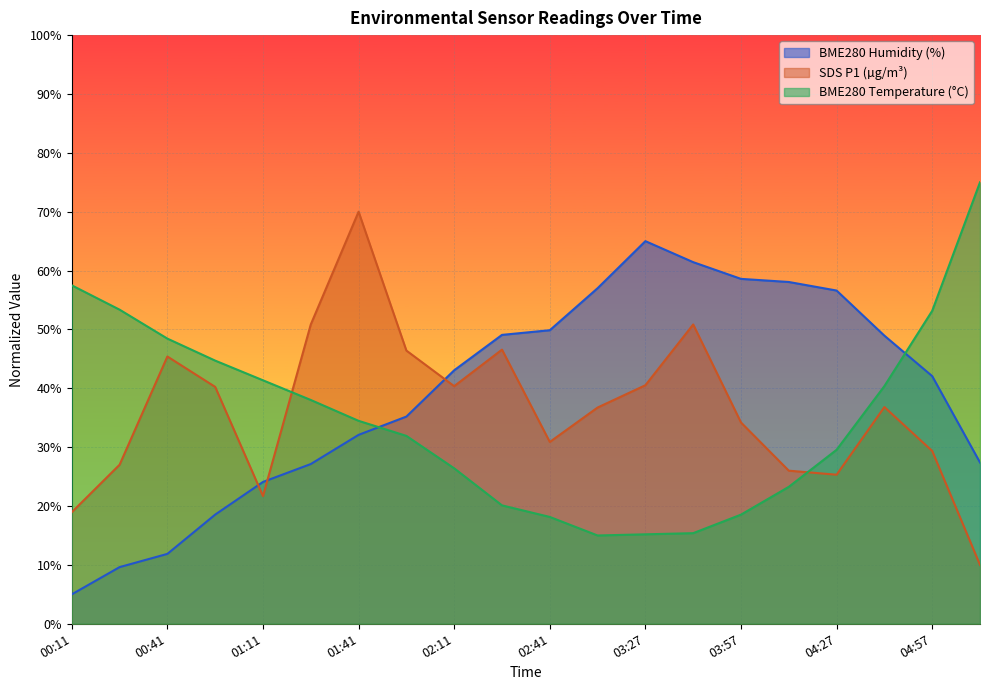

What are all the series names shown in the legend?

BME280 Humidity (%), SDS P1 (µg/m³), BME280 Temperature (°C)